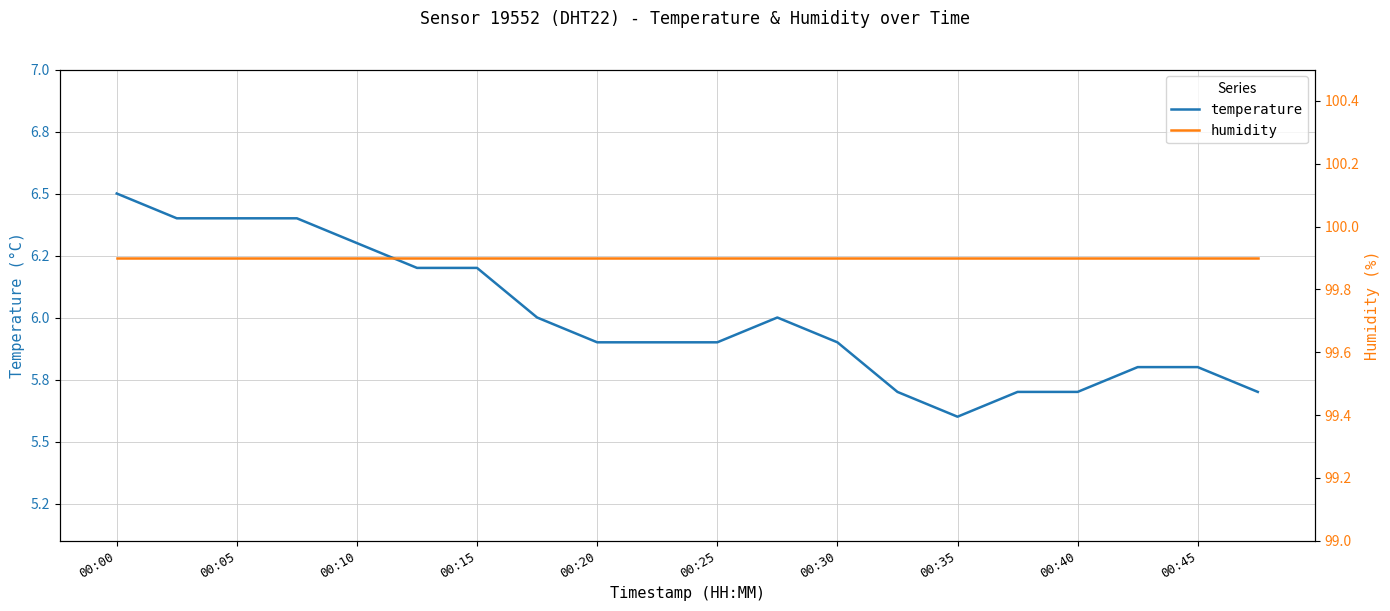

What are all the series names shown in the legend?

temperature, humidity